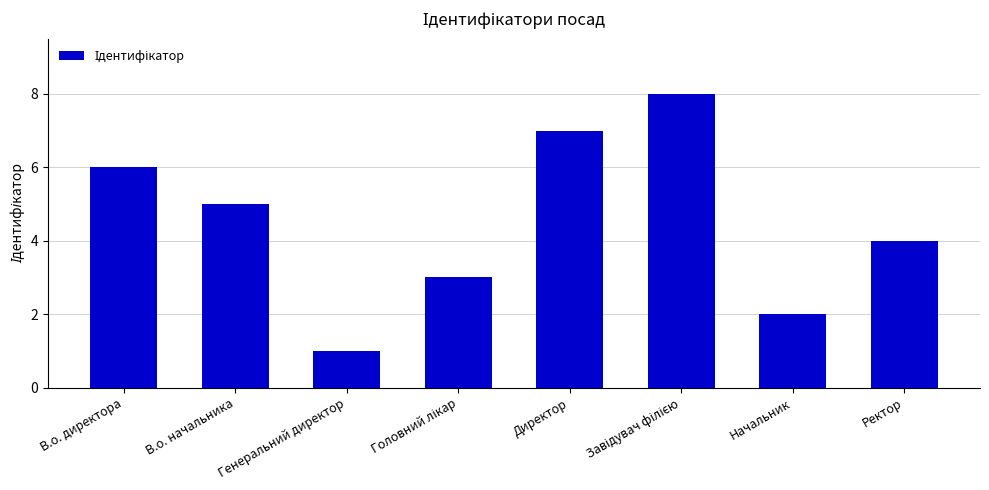

True or false: the data shows 1 at Генеральний директор.

True